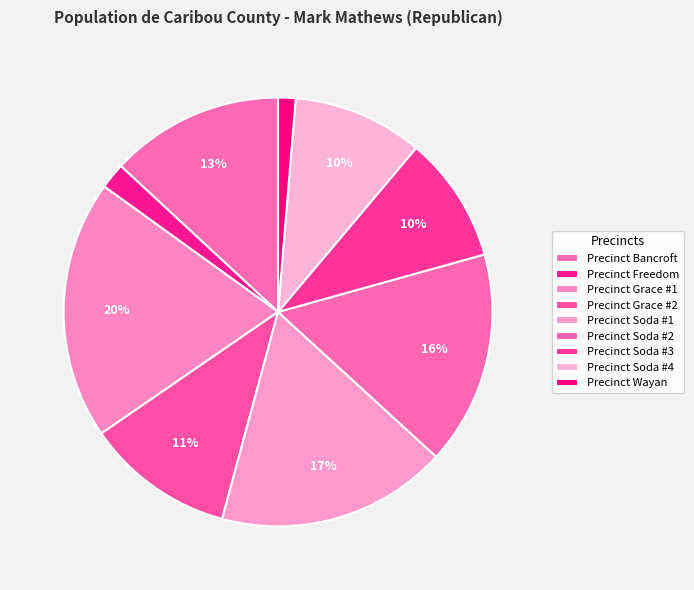

Which category has the biggest portion of the pie?

Precinct Grace #1